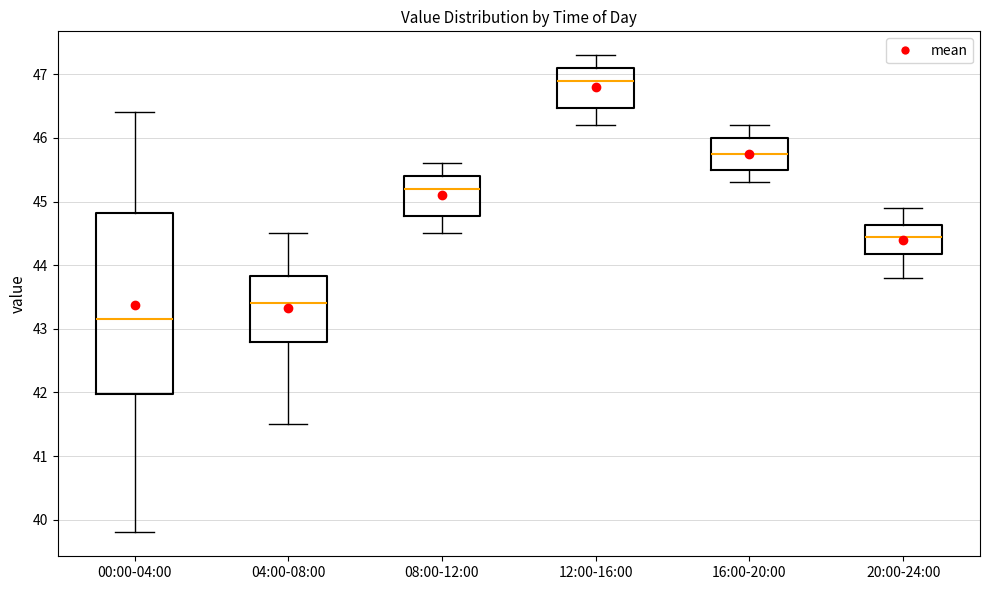

Where does the upper whisker of the box for 04:00-08:00 end on the y-axis? The values are not printed on the chart, so give them approximately, as read against the axis.

44.5